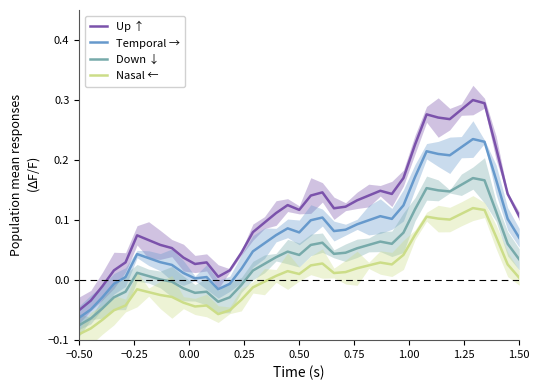

True or false: Nasal ← and Down ↓ intersect in this chart.

False